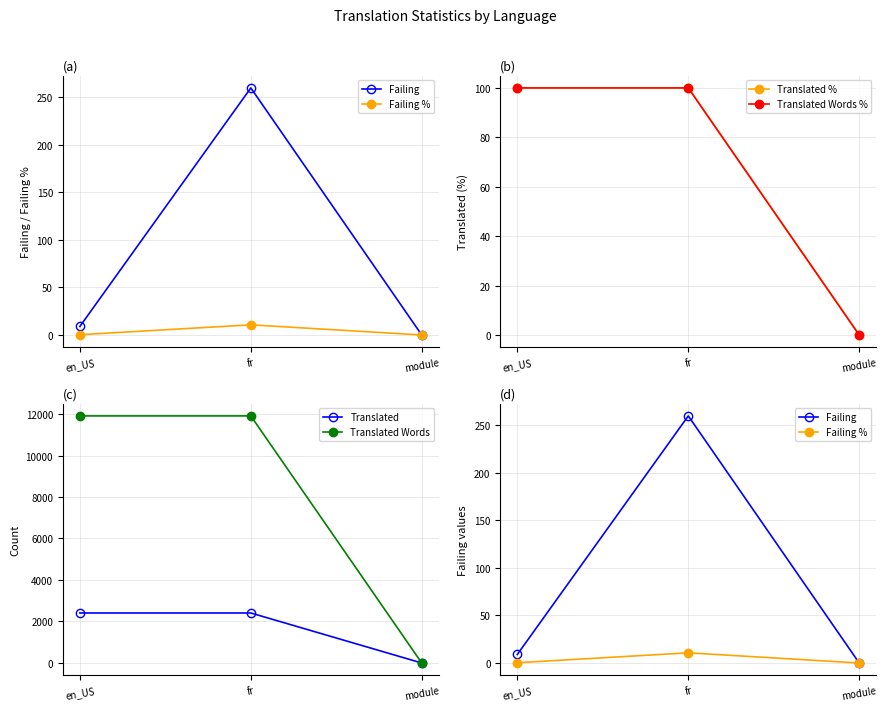

At how many categories does at least one series exceed 10795?

2